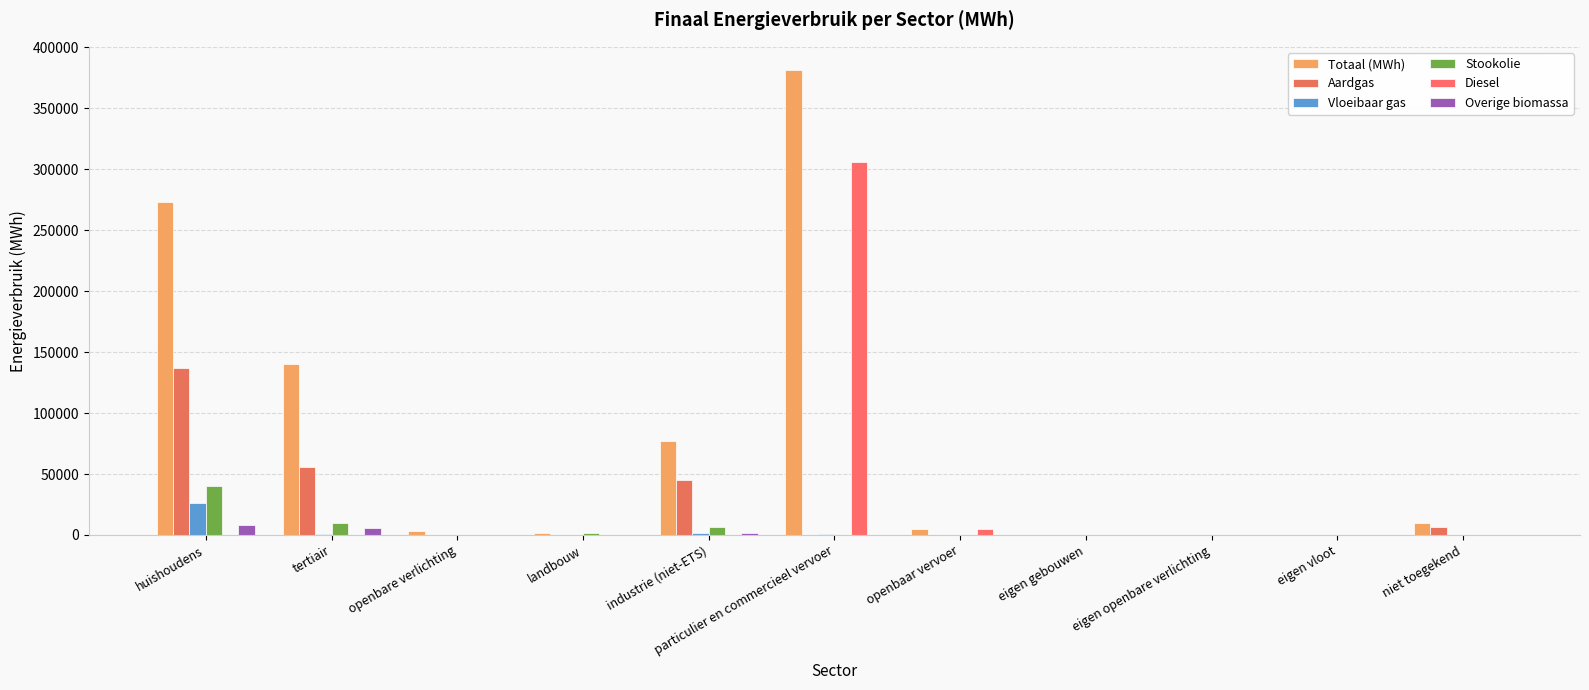

True or false: Aardgas has a value of 79611.8 at openbaar vervoer.

False